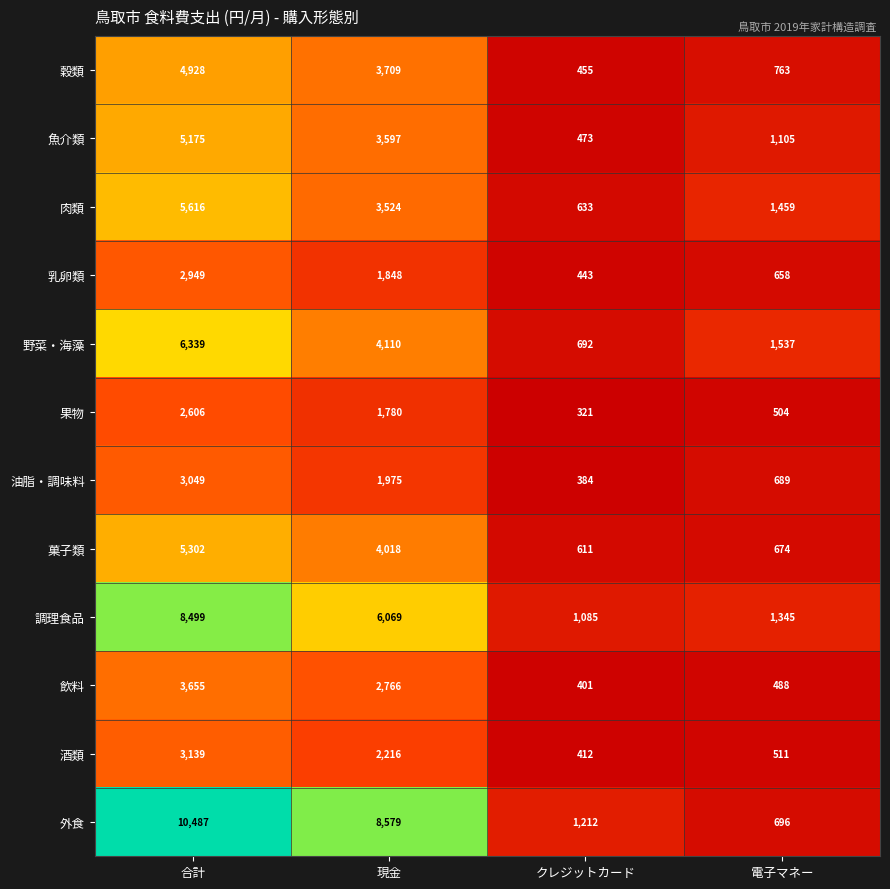

What is the difference between the 野菜・海藻 values at 合計 and 現金?

2229